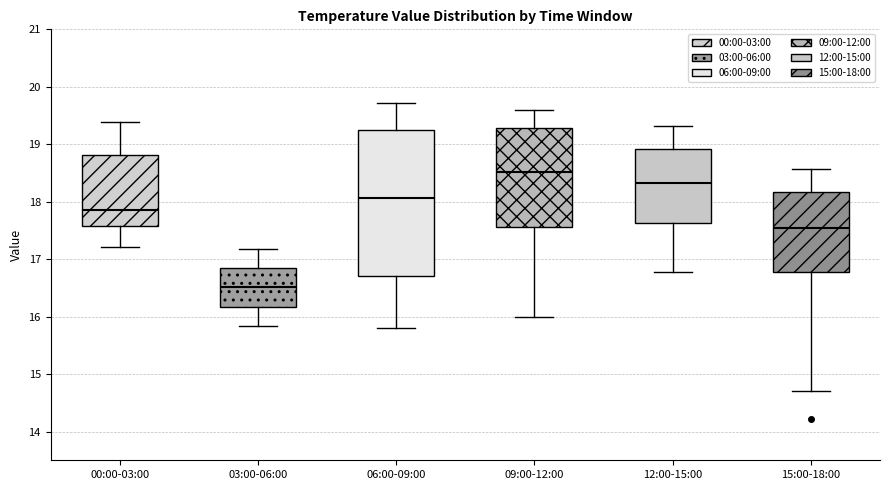

Reading left to right, read every box against the y-axis: the position of its median line, the range the box covers, and the ends of its whiskers. The values are not printed on the chart, so give them approximately, as read against the axis.

00:00-03:00: median 17.9, box 17.6 to 18.8, whiskers 17.2 to 19.4
03:00-06:00: median 16.5, box 16.2 to 16.9, whiskers 15.8 to 17.2
06:00-09:00: median 18.1, box 16.7 to 19.3, whiskers 15.8 to 19.7
09:00-12:00: median 18.5, box 17.6 to 19.3, whiskers 16.0 to 19.6
12:00-15:00: median 18.3, box 17.6 to 18.9, whiskers 16.8 to 19.3
15:00-18:00: median 17.5, box 16.8 to 18.2, whiskers 14.7 to 18.6